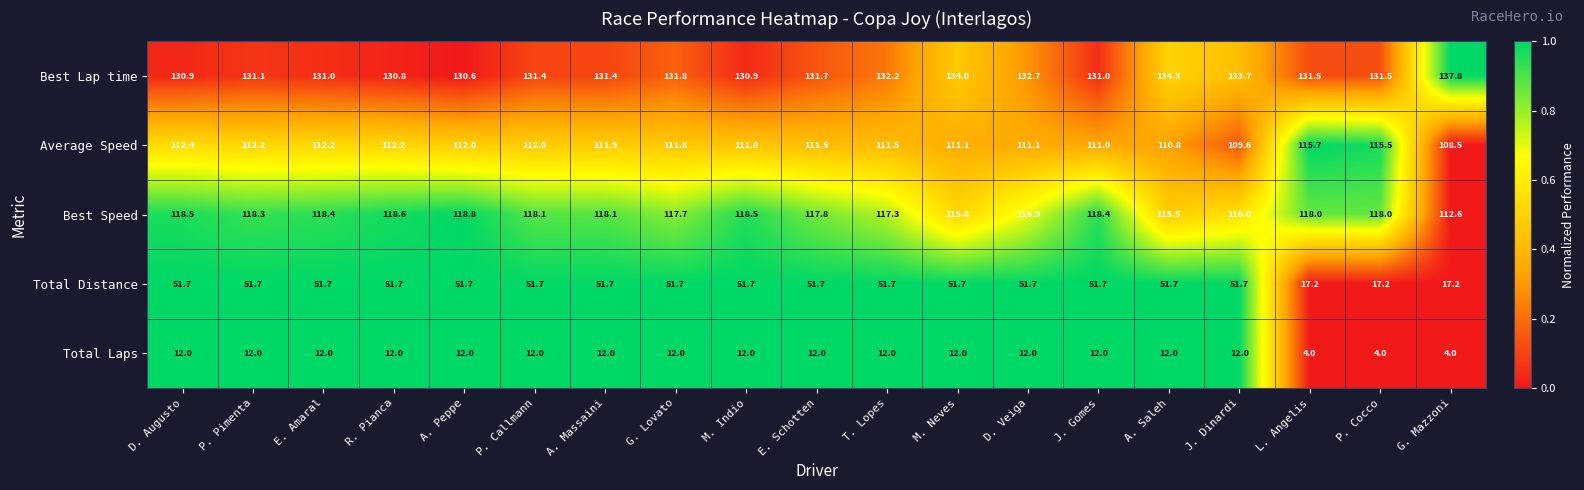

True or false: Best Lap time has a value of 182.8 at R. Pianca.

False